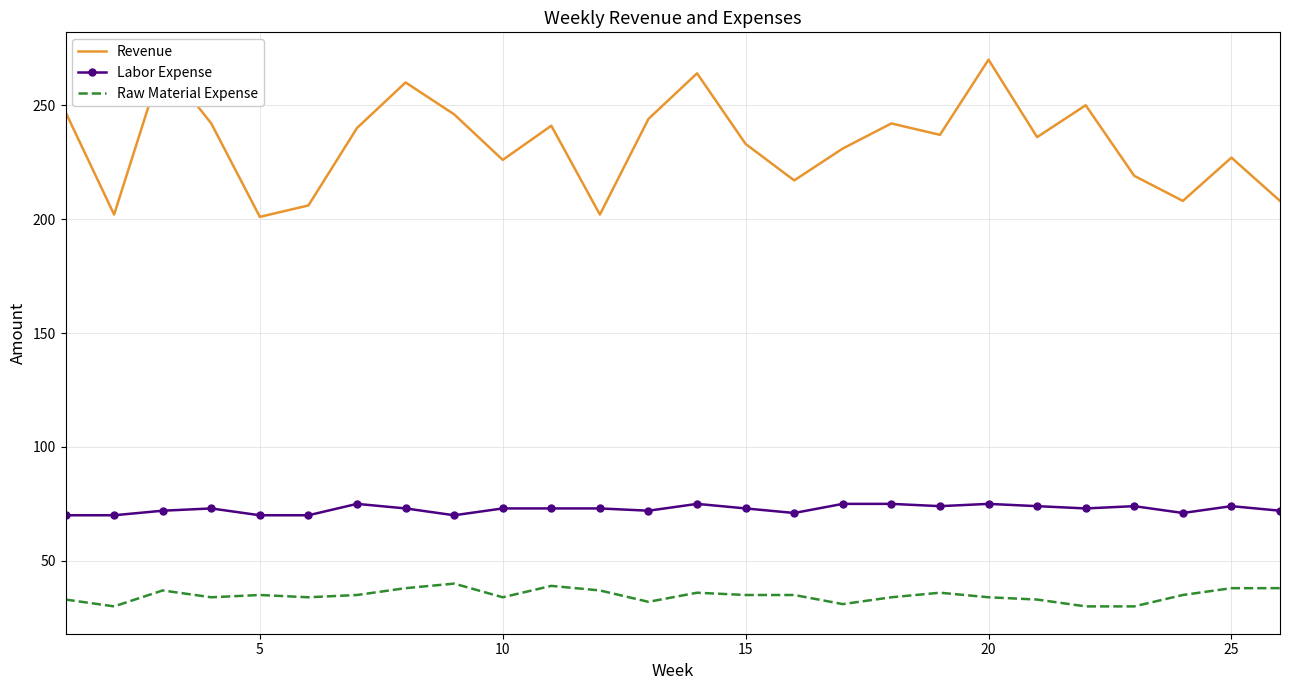

Which series has the widest spread of values?

Revenue